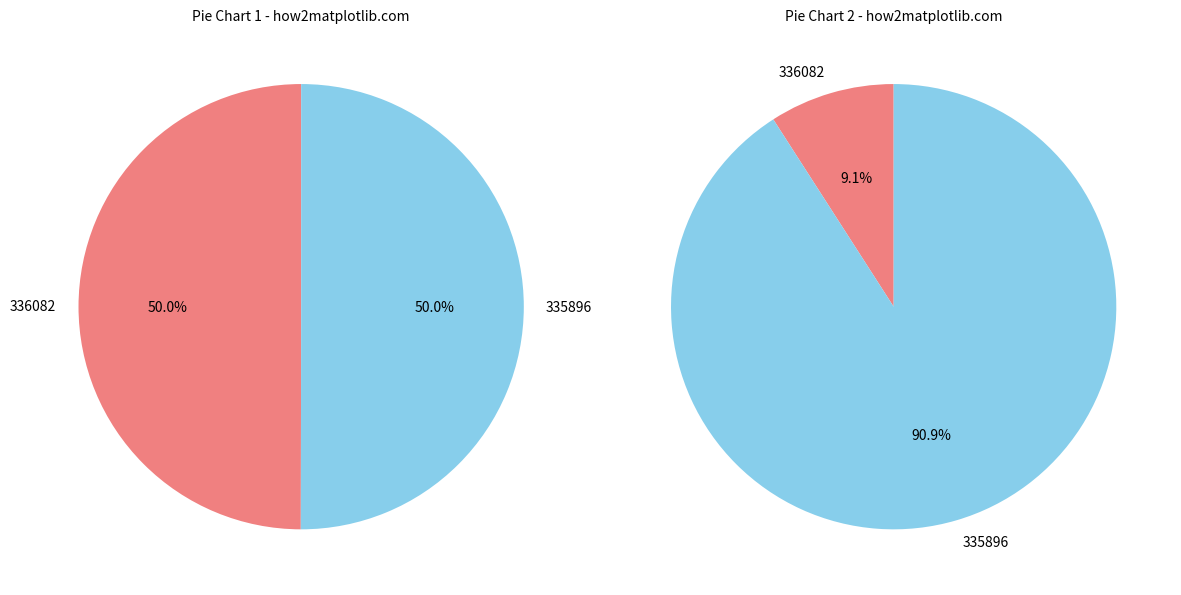

Do 335896 and 336082 together represent more than half of the pie?

Yes